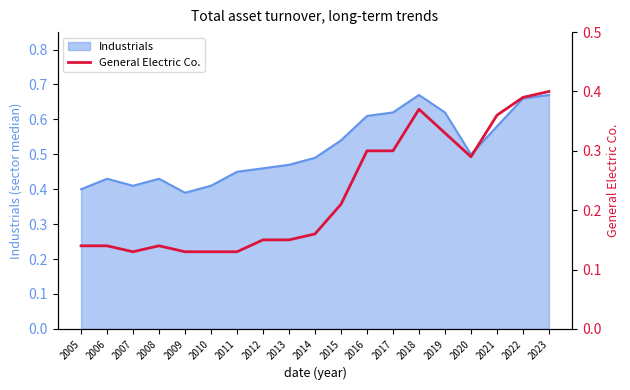

How many points are lower than both their immediate neighbors (excluding endpoints)?

2